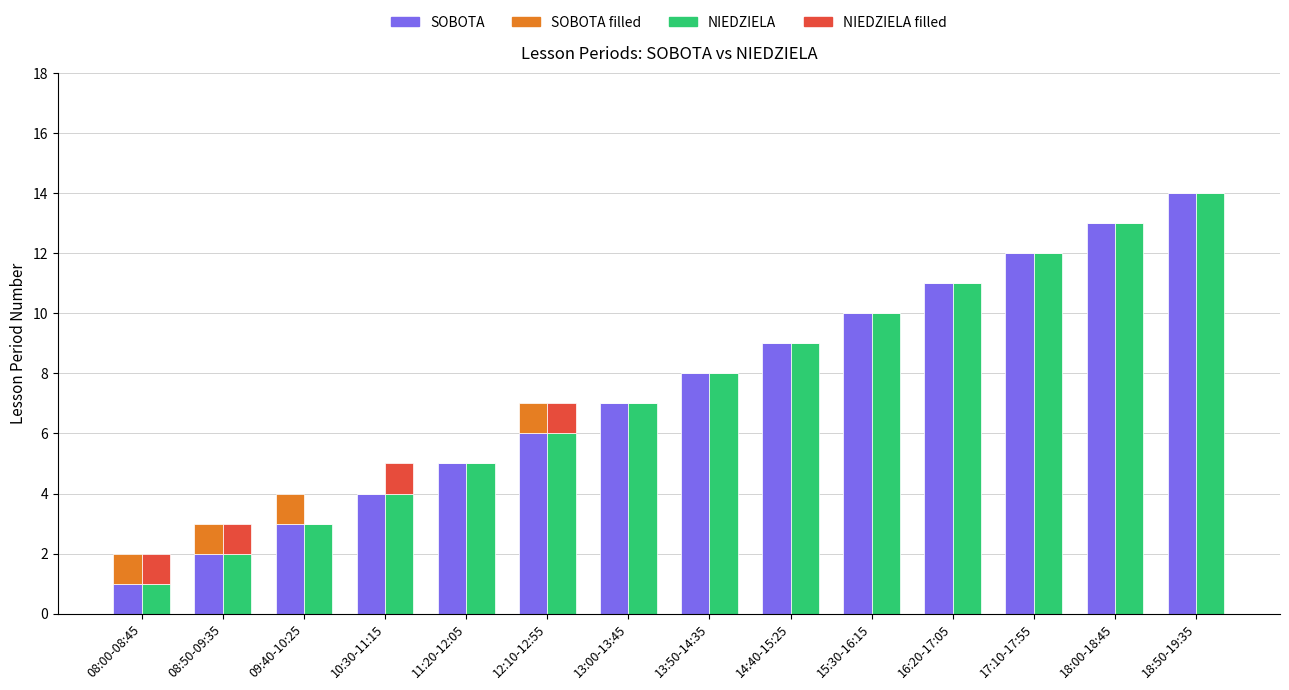

What is the difference between the highest and lowest values at 09:40-10:25?

3